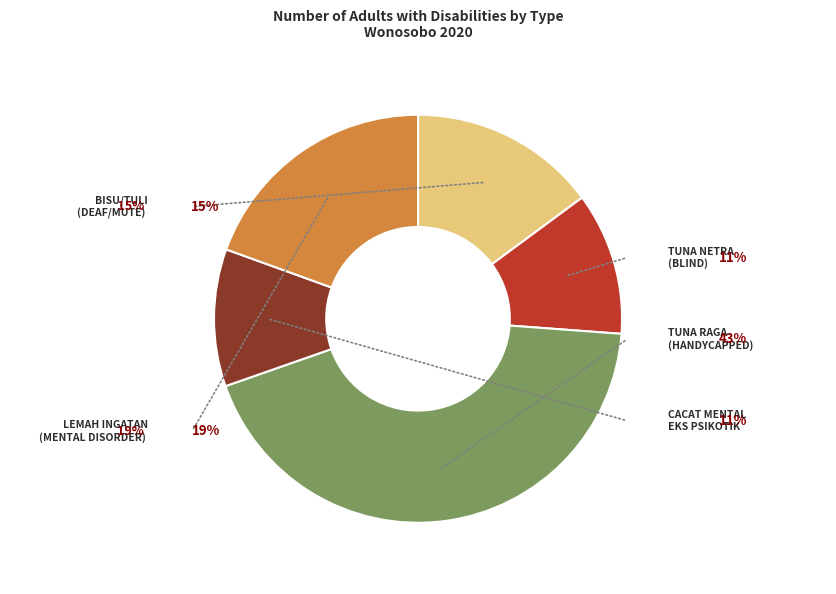

What is the change in value from Tuna Raga (Handycapped) L+P to Cacat Mental Eks Psikotik L+P?

-2160